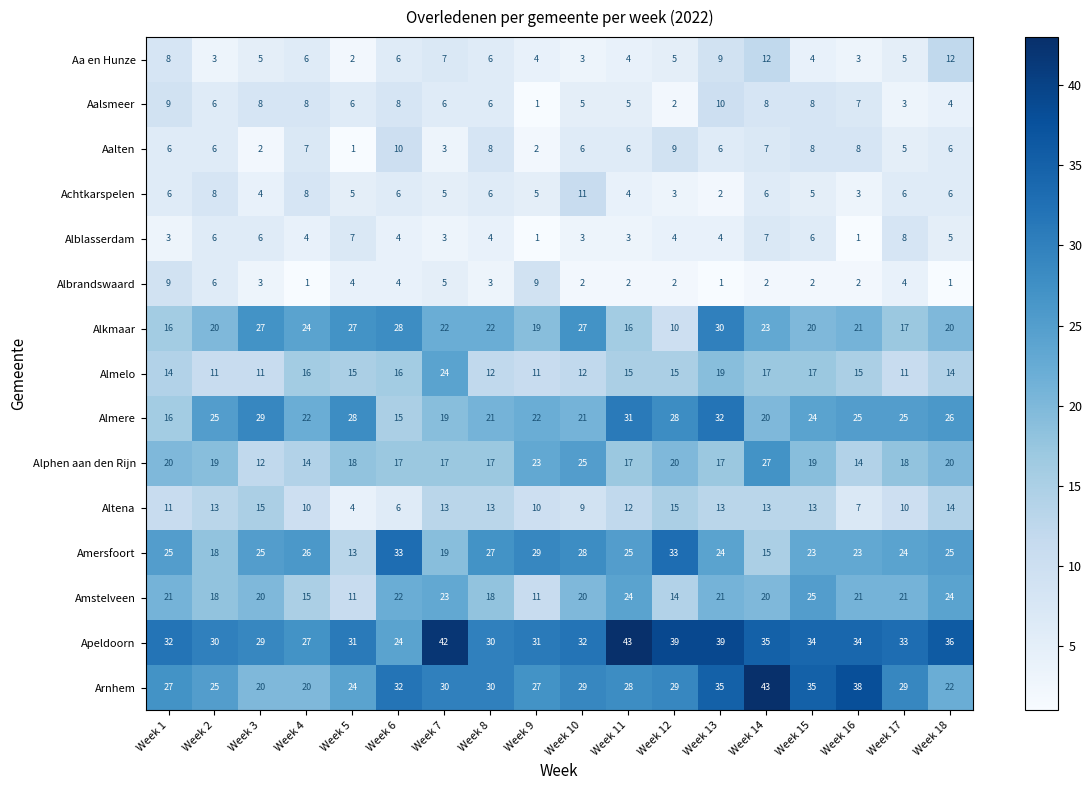

At which label does Alkmaar reach its minimum?

Week 12